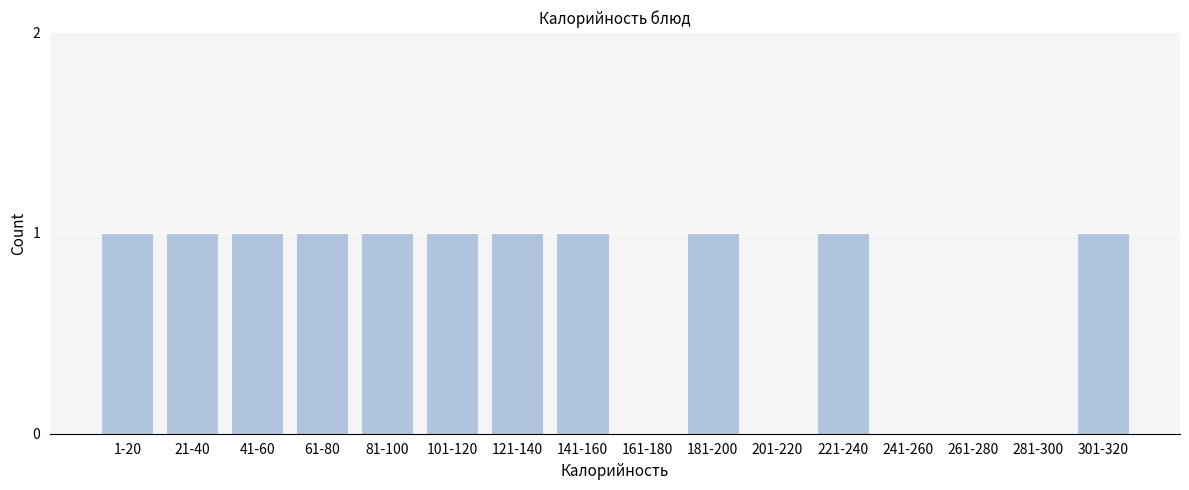

Reading right to left, list all the values displayed in this chart.

301-320=1	281-300=0	261-280=0	241-260=0	221-240=1	201-220=0	181-200=1	161-180=0	141-160=1	121-140=1	101-120=1	81-100=1	61-80=1	41-60=1	21-40=1	1-20=1